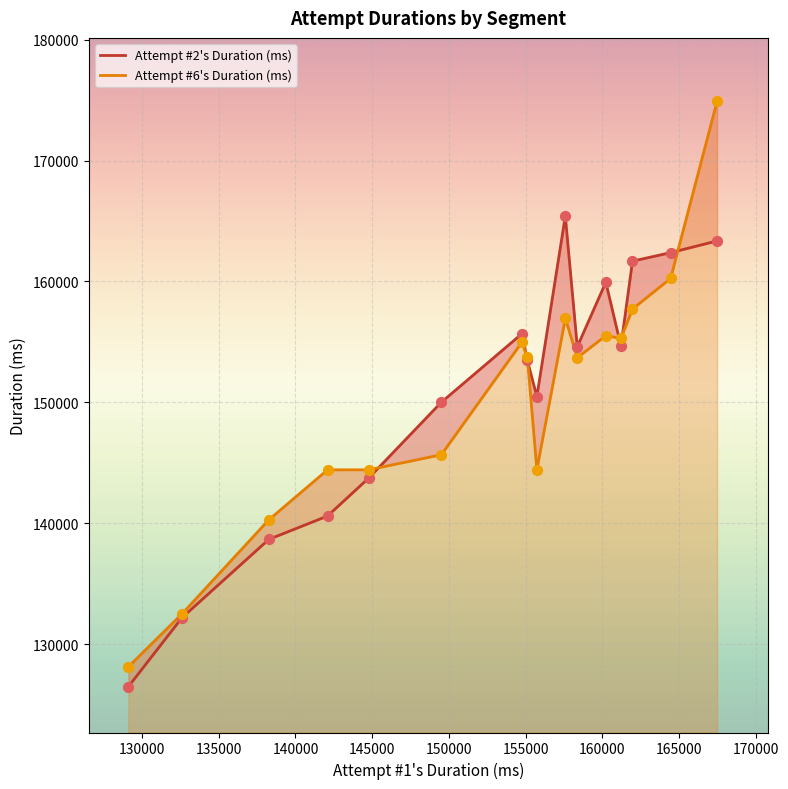

Which series contains the highest Y value?

Attempt #6's Duration (ms)